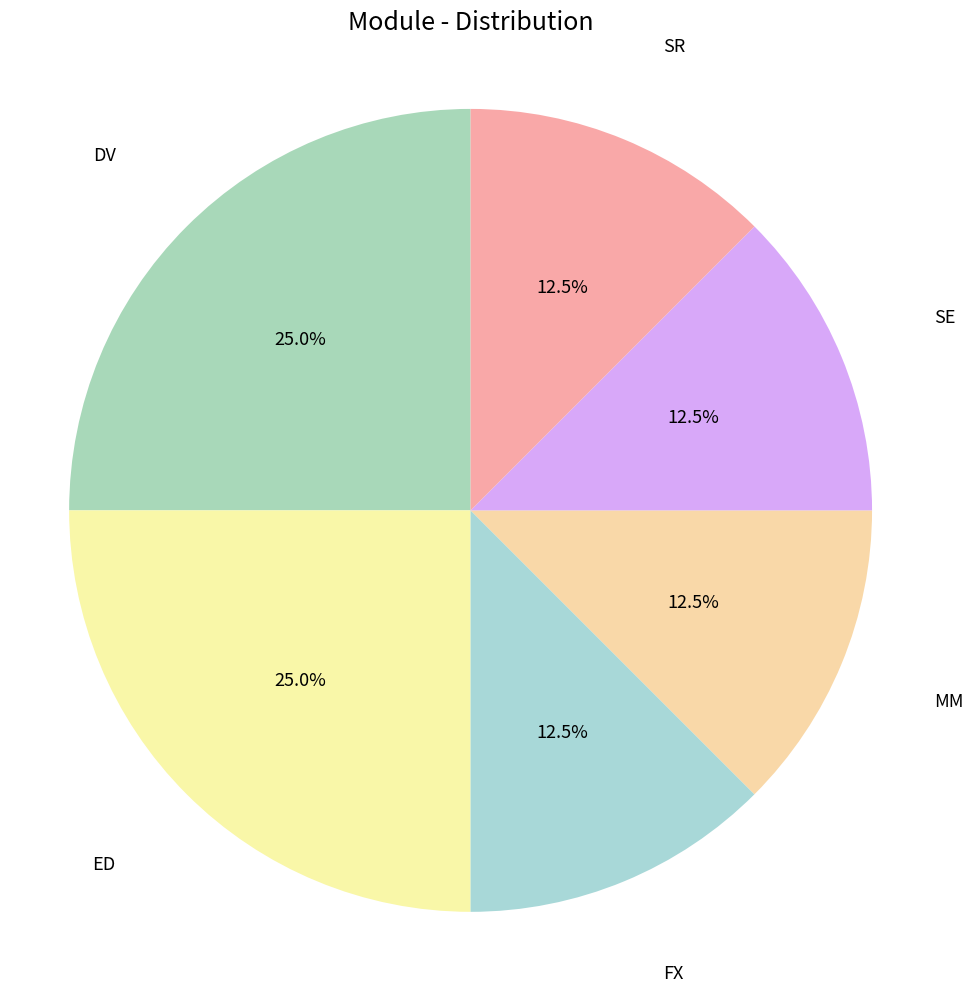

Is the sum of SE and SR greater than half?

No